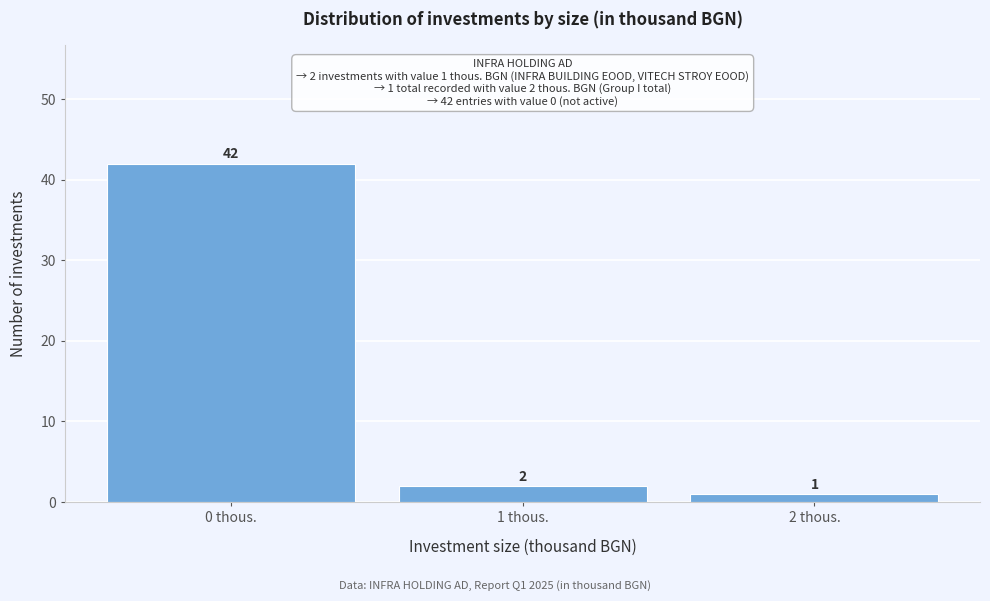

Reading left to right, transcribe this chart: for each bar, give the range it covers on the x-axis and its height.

-0.5 to 0.5: 42
0.5 to 1.5: 2
1.5 to 2.5: 1